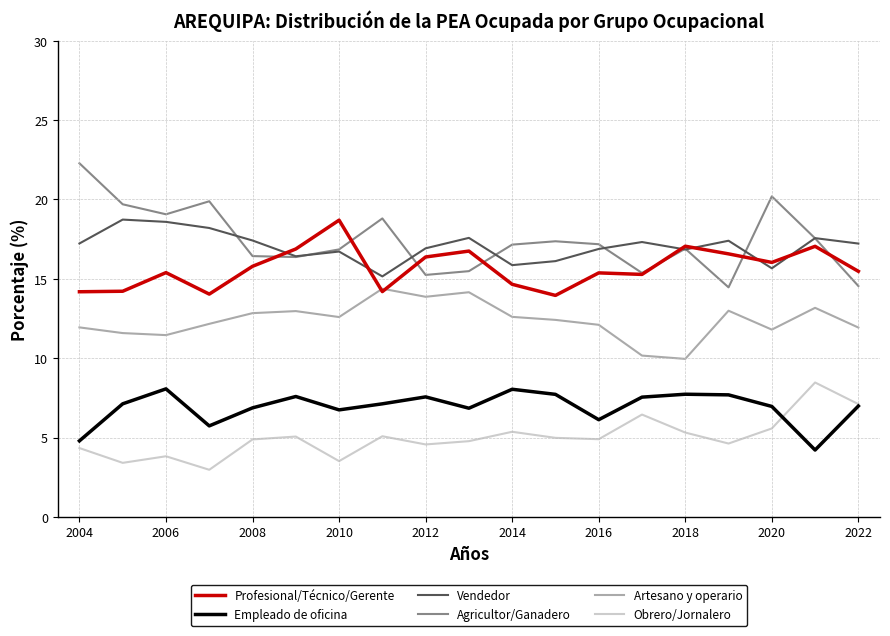

Which series has the largest range (max minus min)?

Agricultor/Ganadero